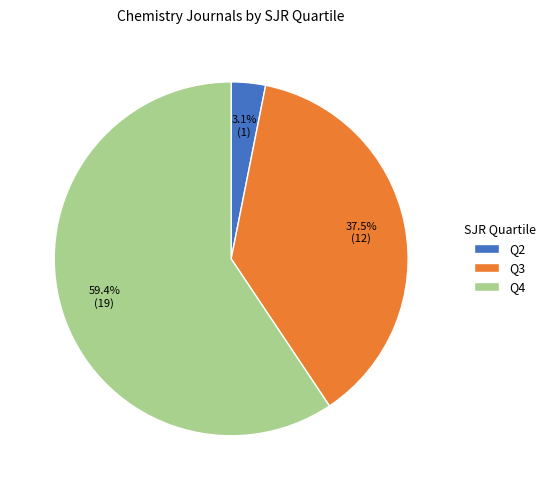

Count the number of slices in the pie.

3